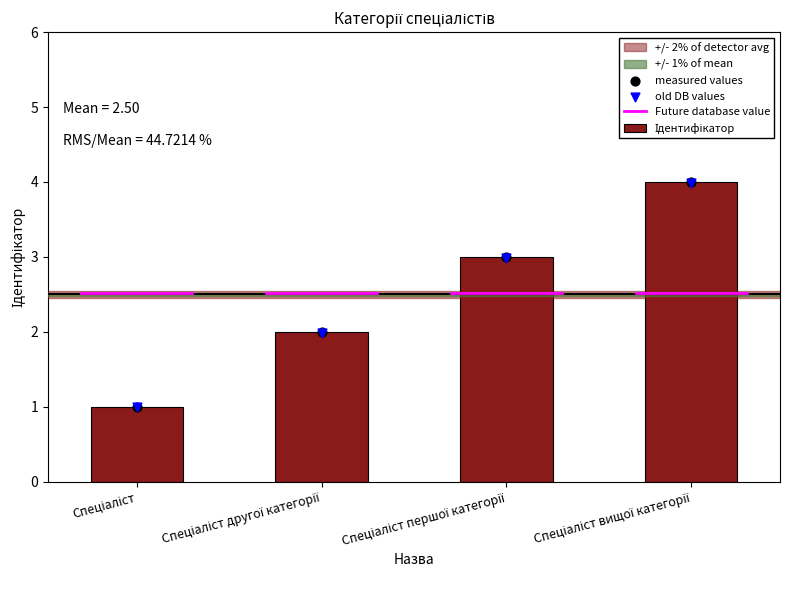

Which series has the largest Y range (max minus min)?

Ідентифікатор